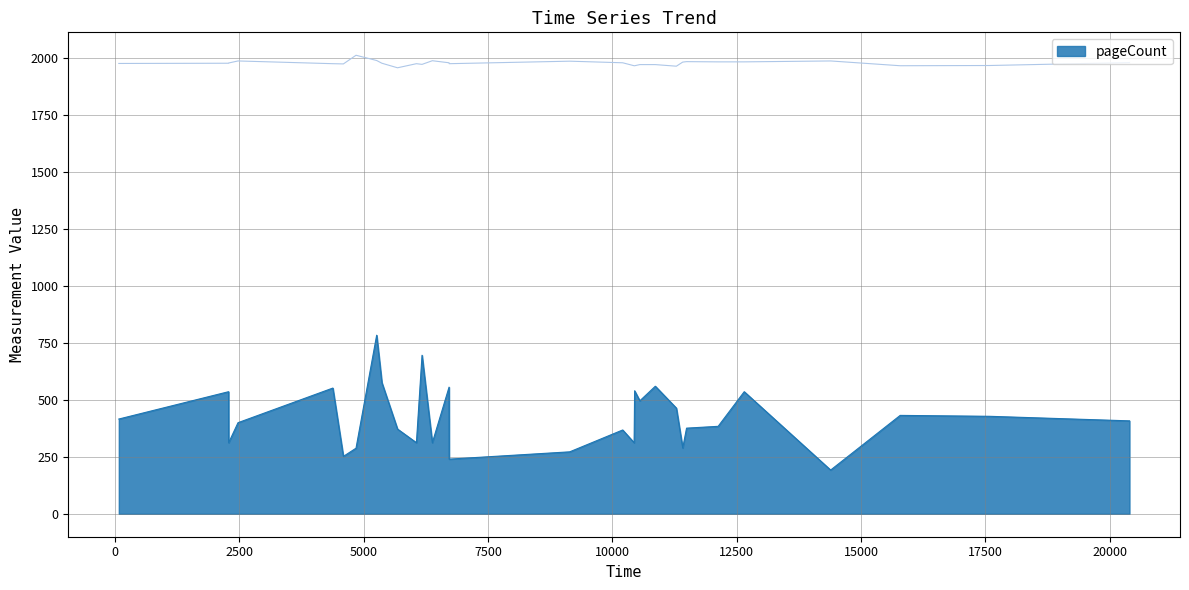

Reading left to right, transcribe all the data shown in this chart.

pageCount: 416	536	344	312	400	552	252	288	784	576	372	312	696	312	556	240	272	368	312	540	496	560	464	289	376	384	536	192	432	428	408
publishingYear: 1977	1978	1978	1979	1988	1976	1975	2013	1990	1978	1958	1976	1973	1989	1980	1976	1987	1980	1967	1967	1972	1972	1965	1983	1985	1984	1984	1988	1967	1968	1981